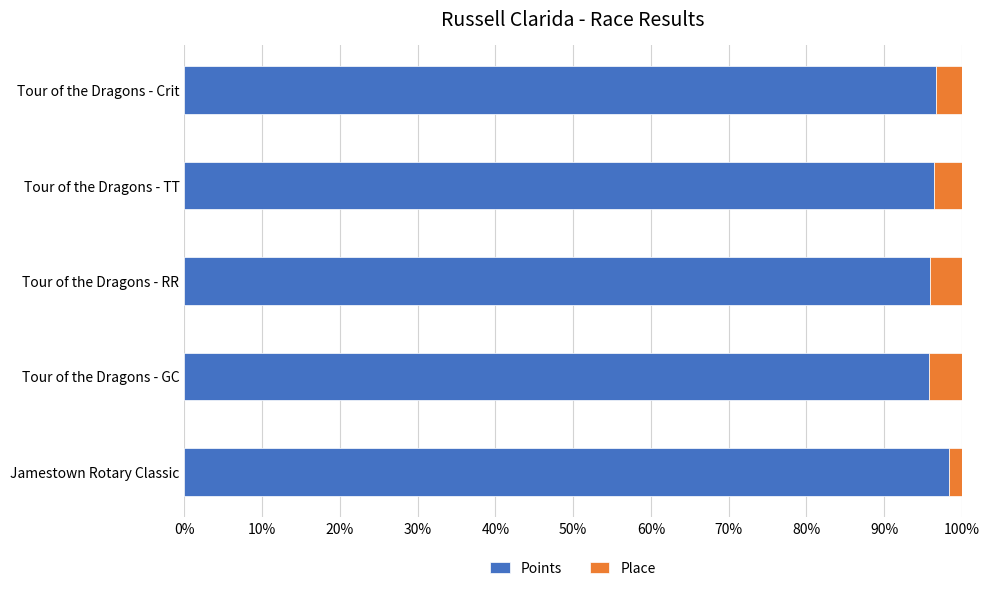

What is the minimum value for Points?

95.8